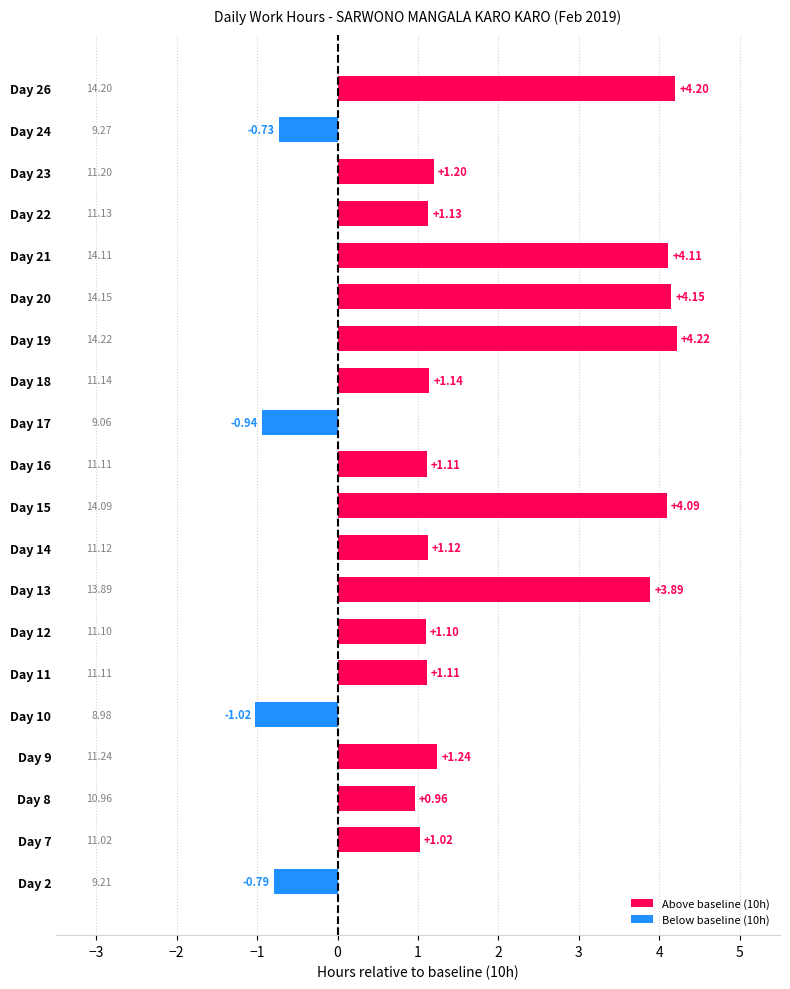

What is the greatest value displayed?

4.2